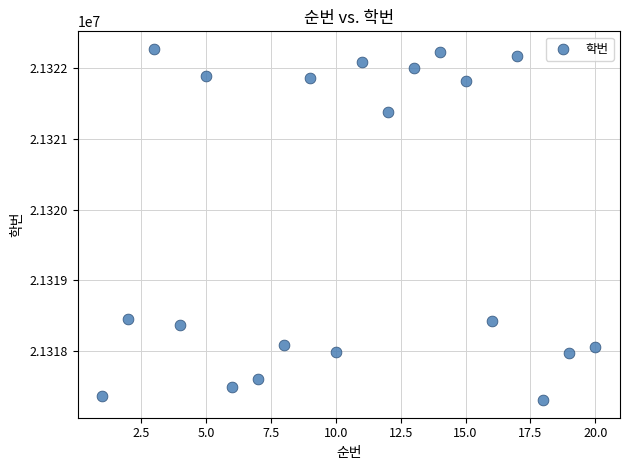

What is the range of X values (max minus min)?

19